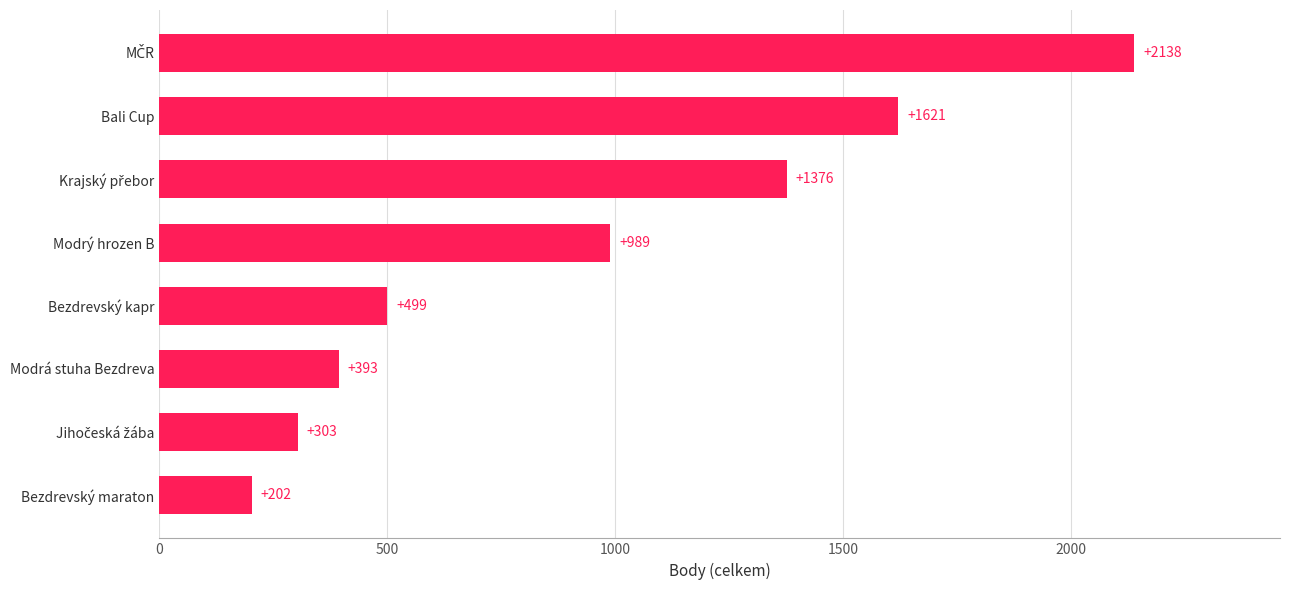

What is the change in value from Bezdrevský maraton to Bali Cup?

+1419